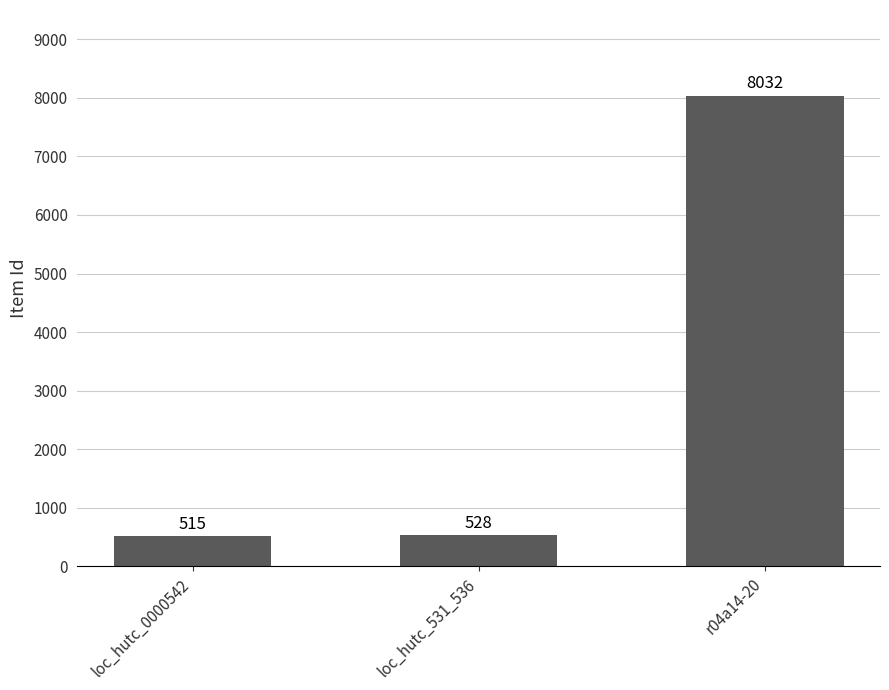

What is the greatest value displayed?

8032